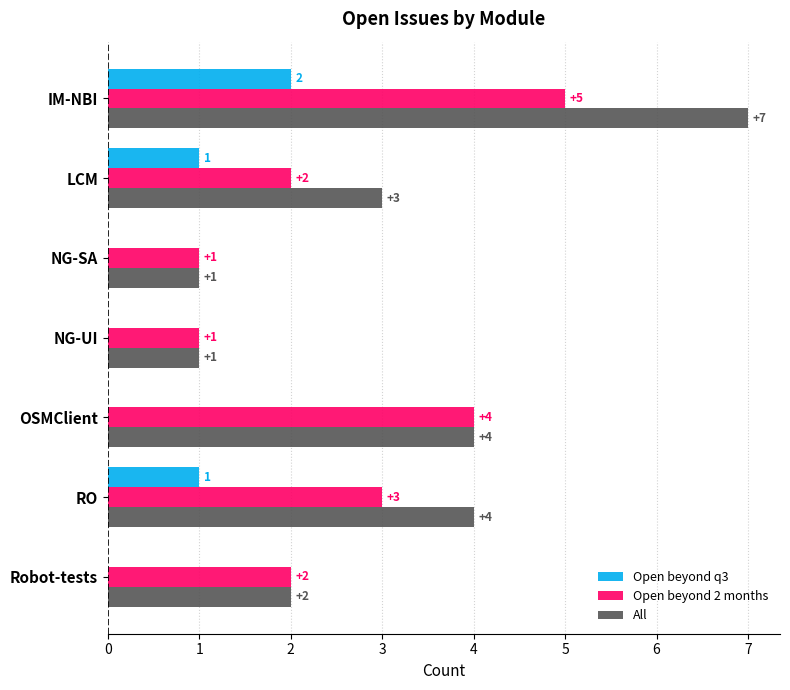

True or false: Open beyond q3 has a value of 1 at Robot-tests.

False